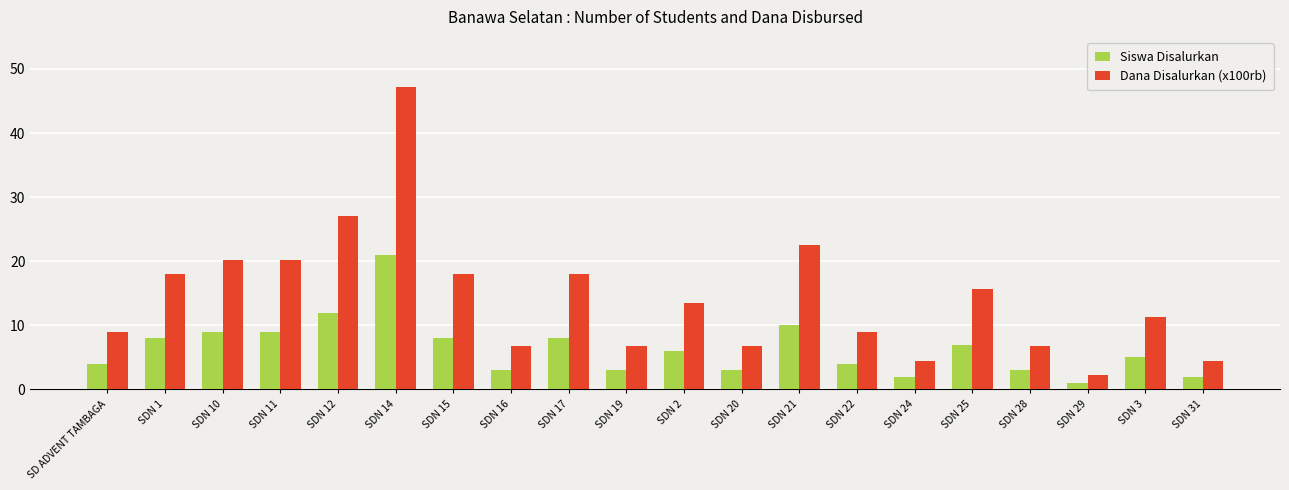

How many values in the Siswa Disalurkan series are below 6?

10